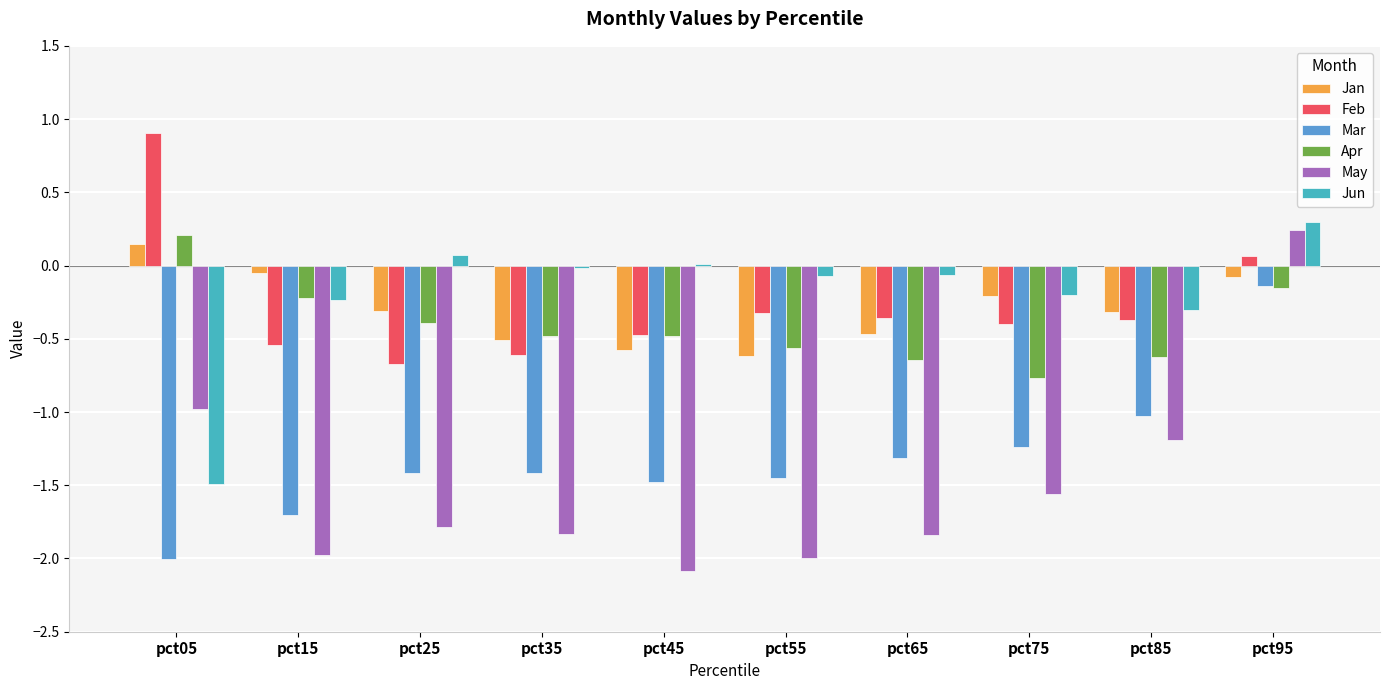

Which category has the highest value in the Jun series?

pct95